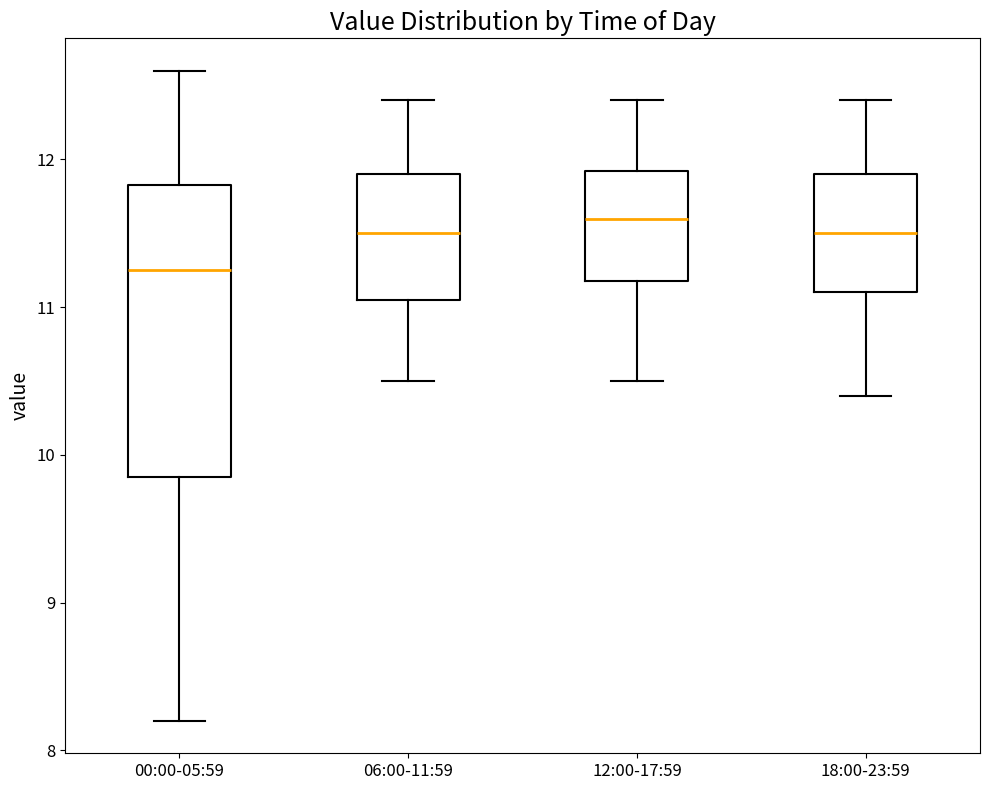

Which box's median line is the lowest?

00:00-05:59